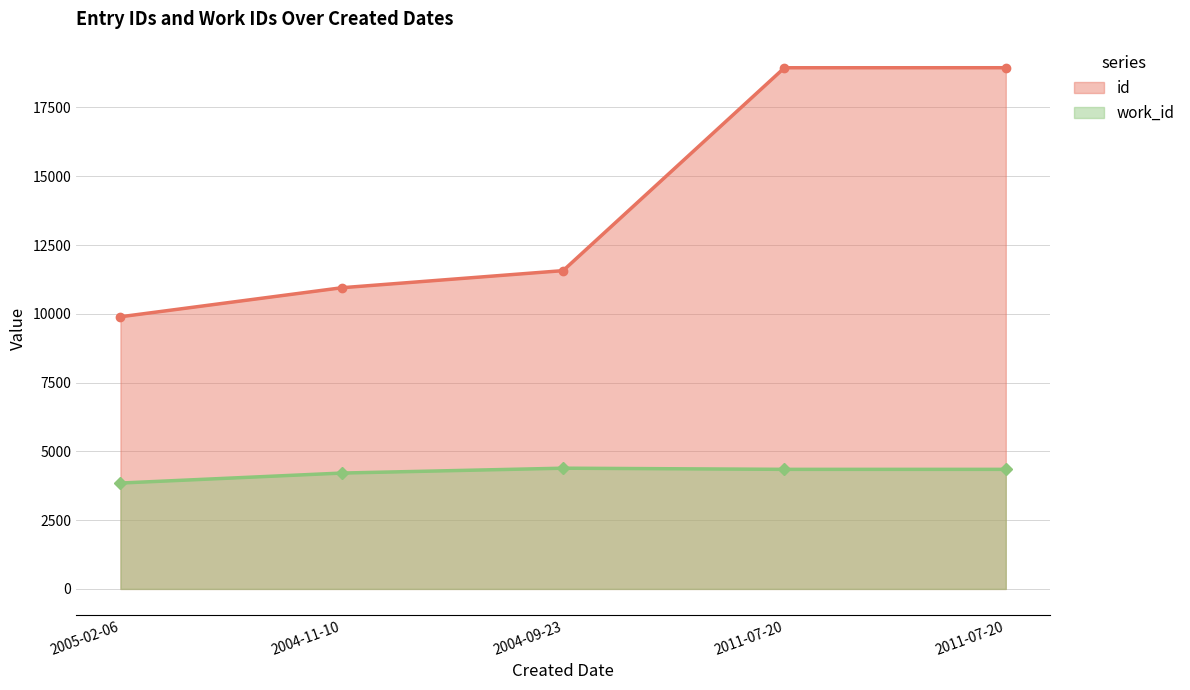

Rank the series at 2011-07-20 from lowest to highest value.

work_id, id